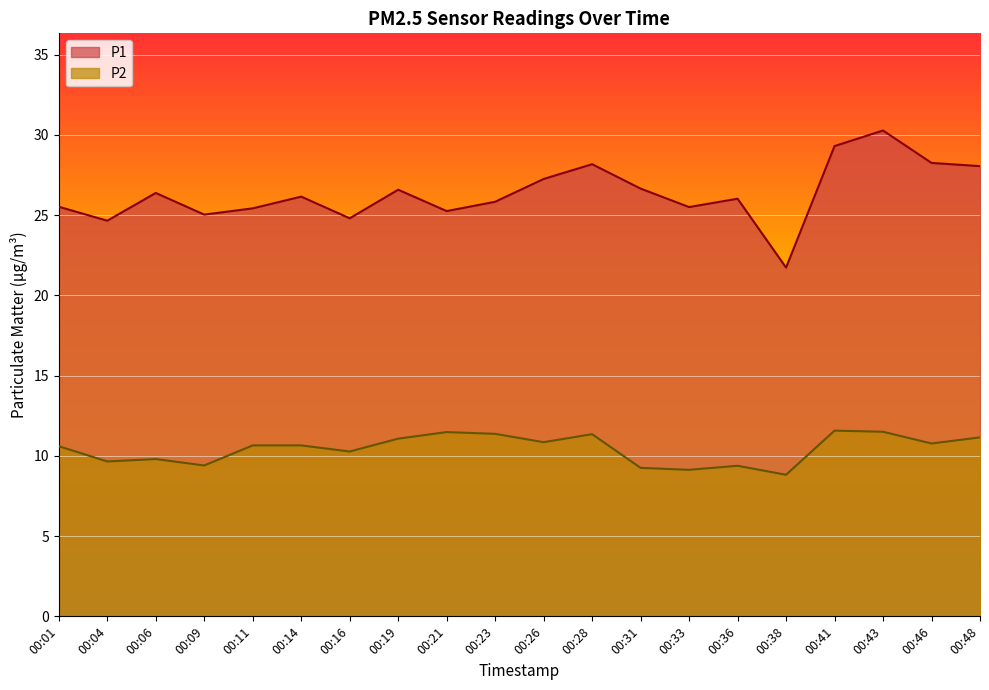

Rank the series at 00:23 from highest to lowest value.

P1, P2